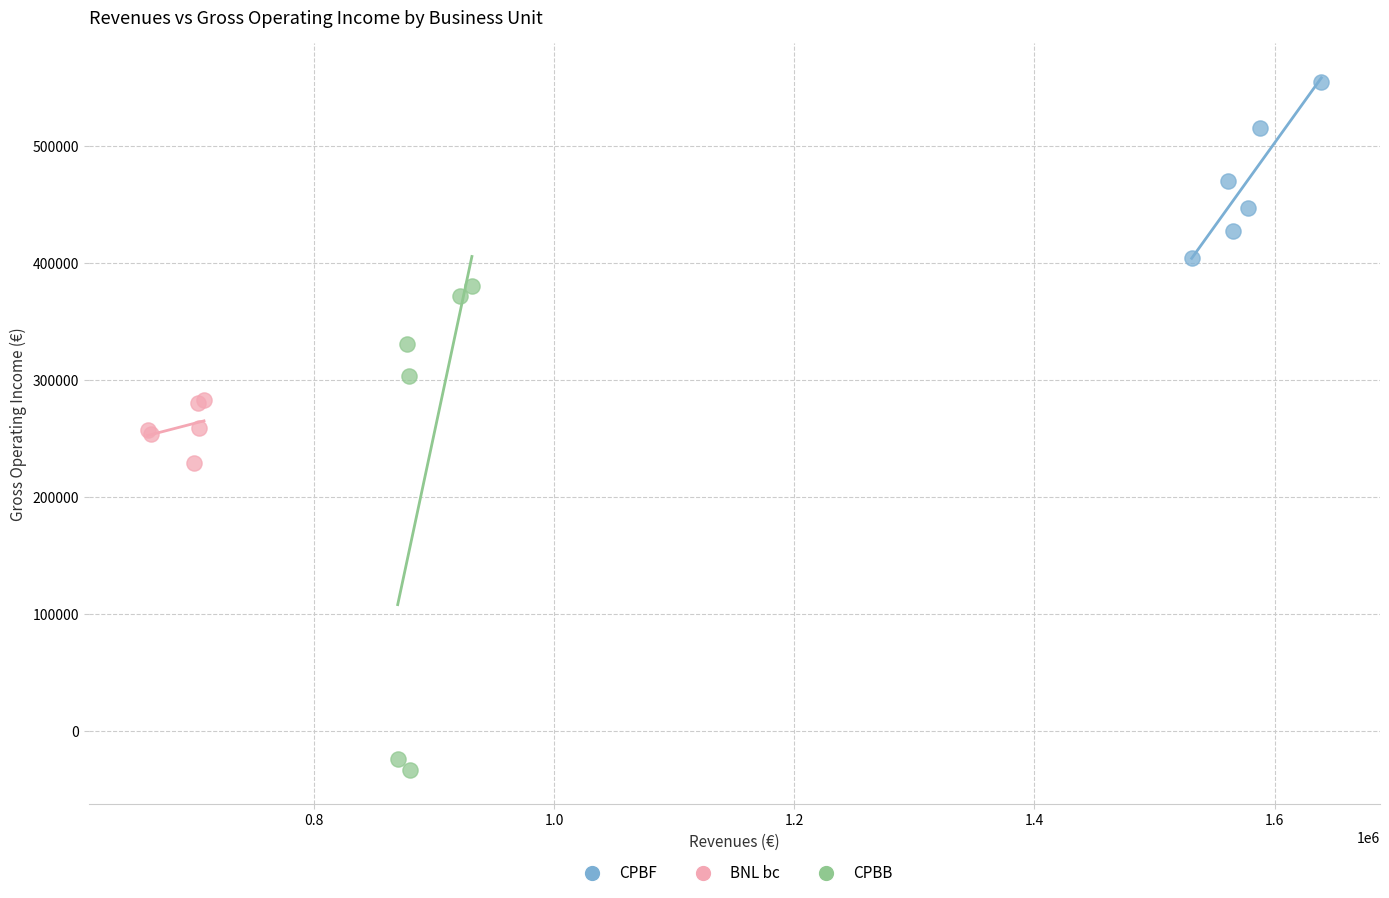

Which series reaches the maximum Y coordinate?

CPBF